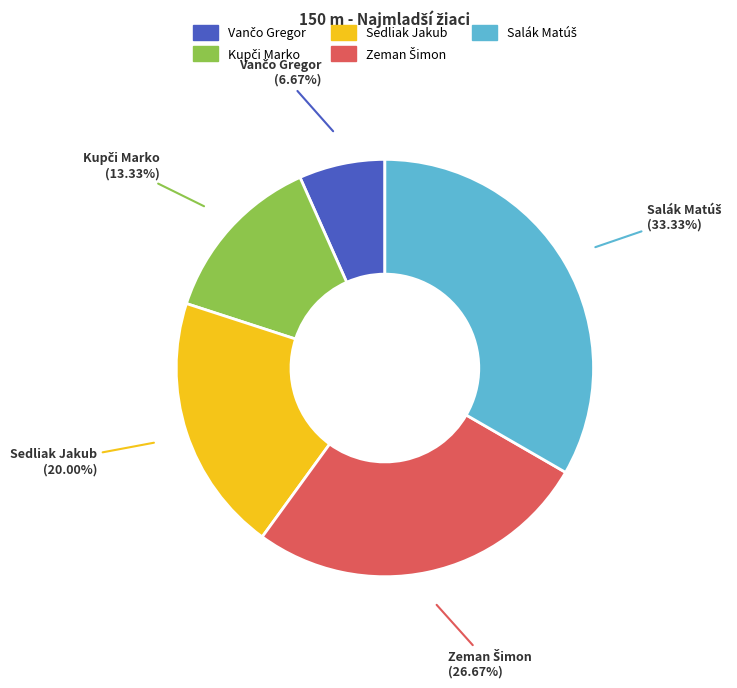

Is there any slice that represents more than half of the pie?

No